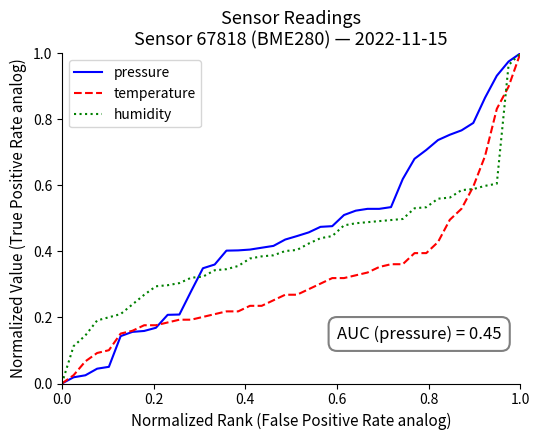

List the series in order of their overall mean, highest first.

pressure, humidity, temperature